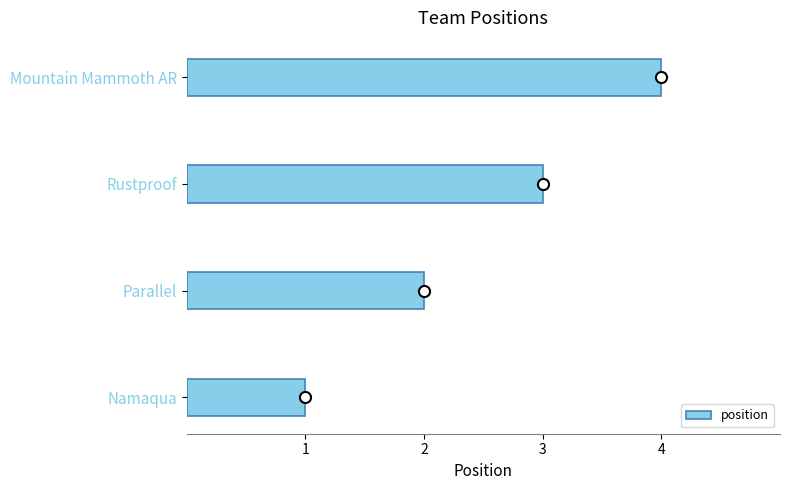

Between Rustproof and Parallel, which is larger?

Rustproof